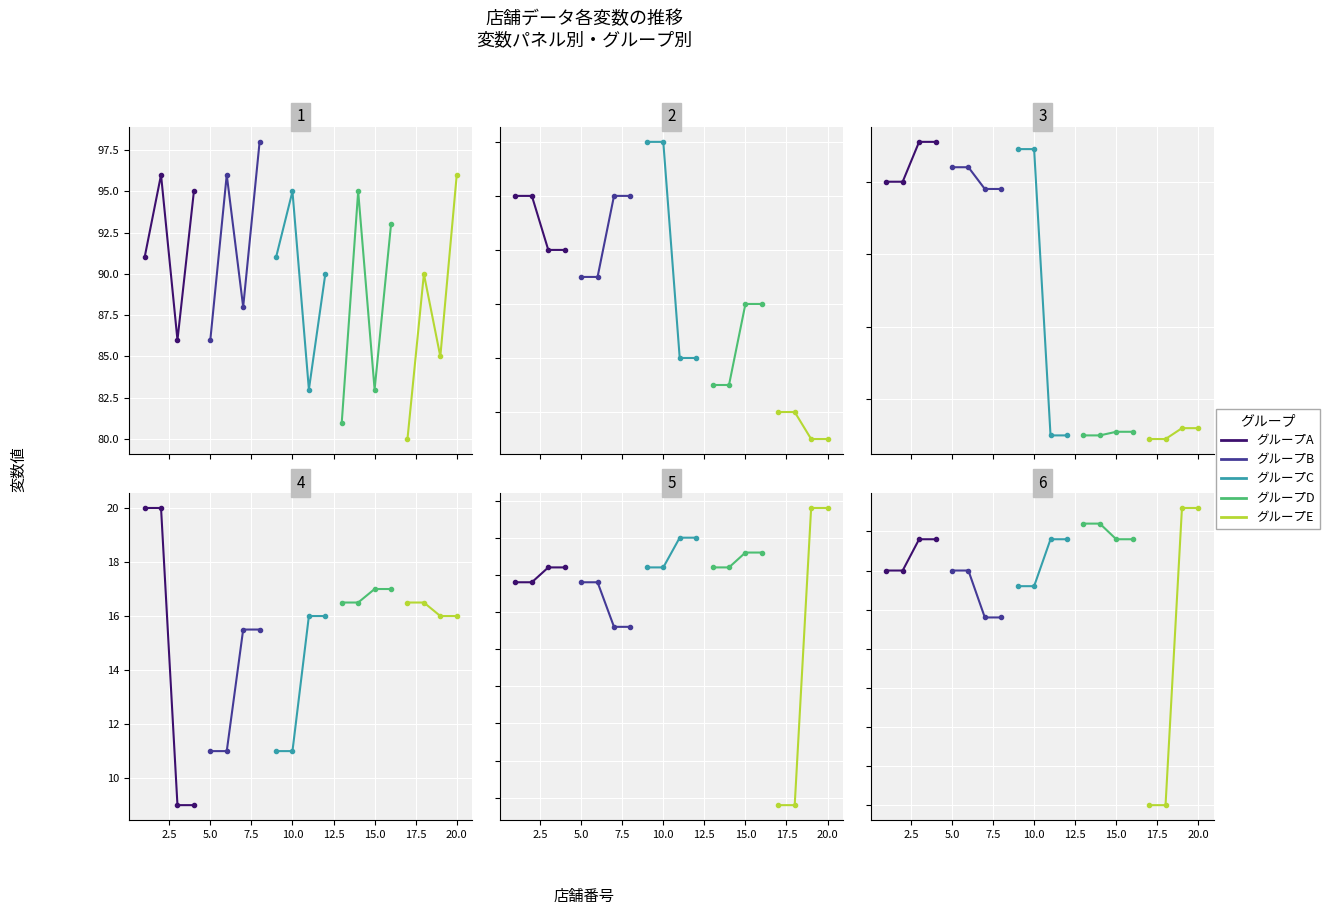

List the series in order of their peak value, highest first.

グループE, グループD, グループA, グループC, グループB